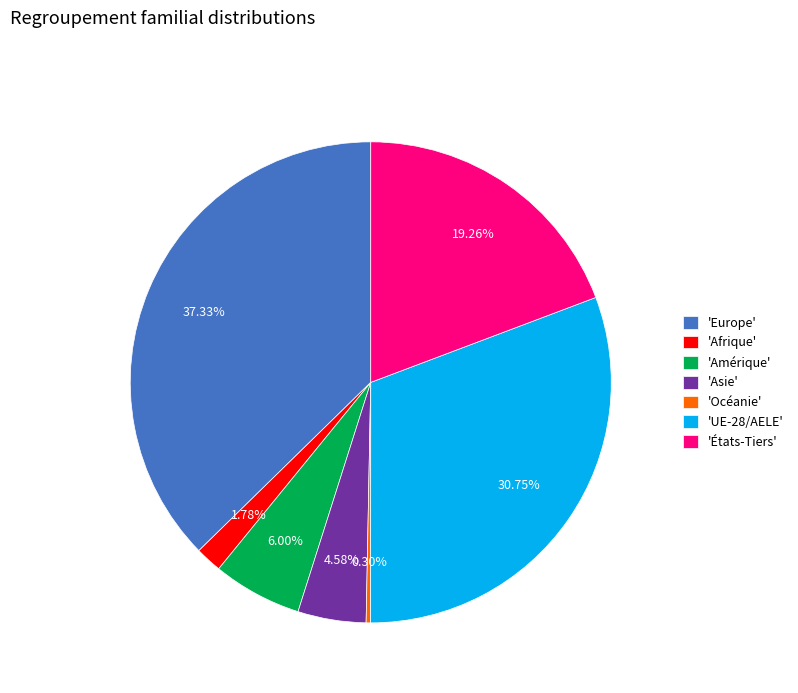

Count the number of slices in the pie.

7